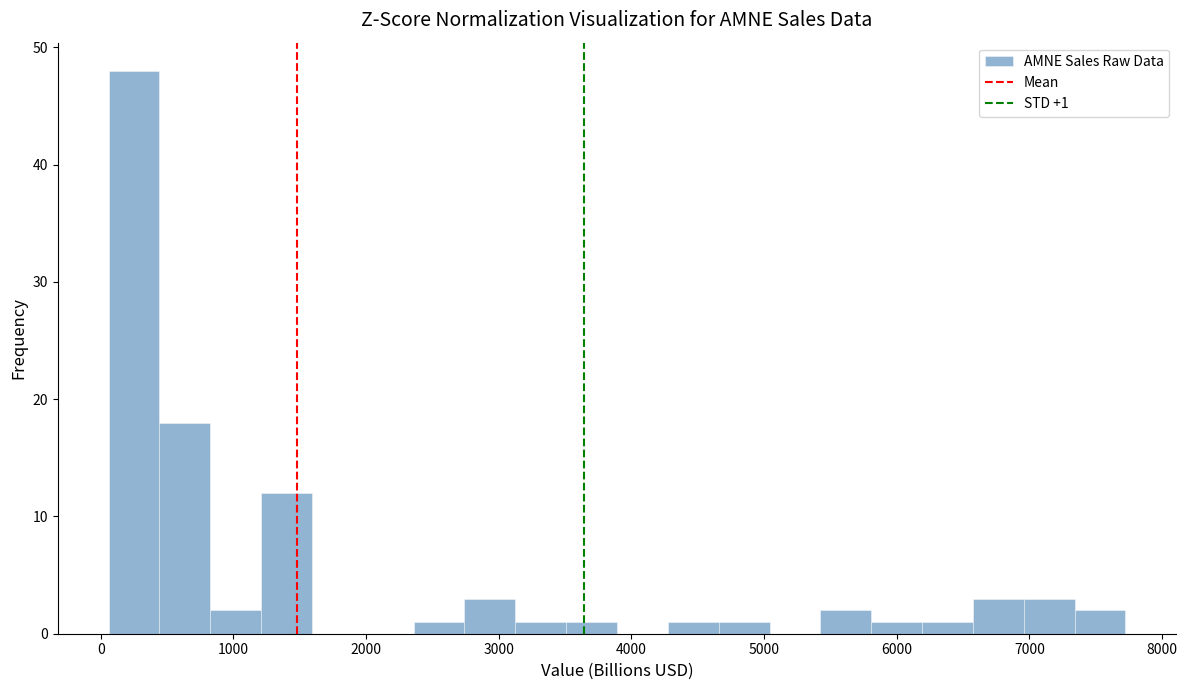

Around what value on the x-axis is the tallest bar? Give the approximate position of its centre, as read against the axis.

300